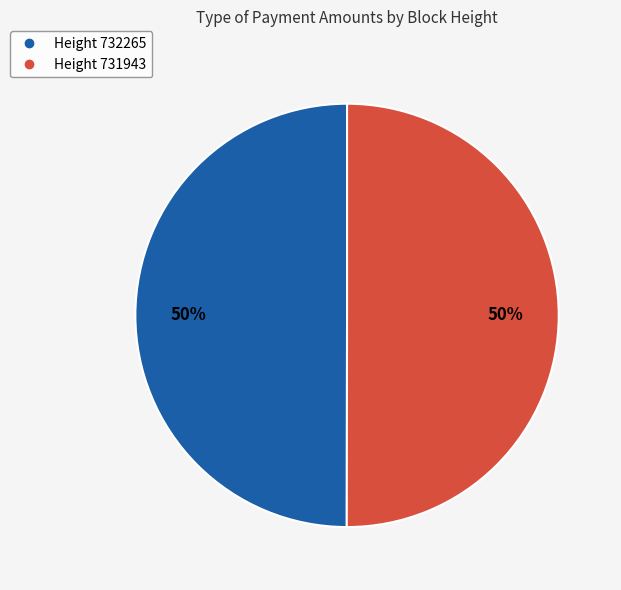

To the nearest percent, what is the average slice percentage?

50%